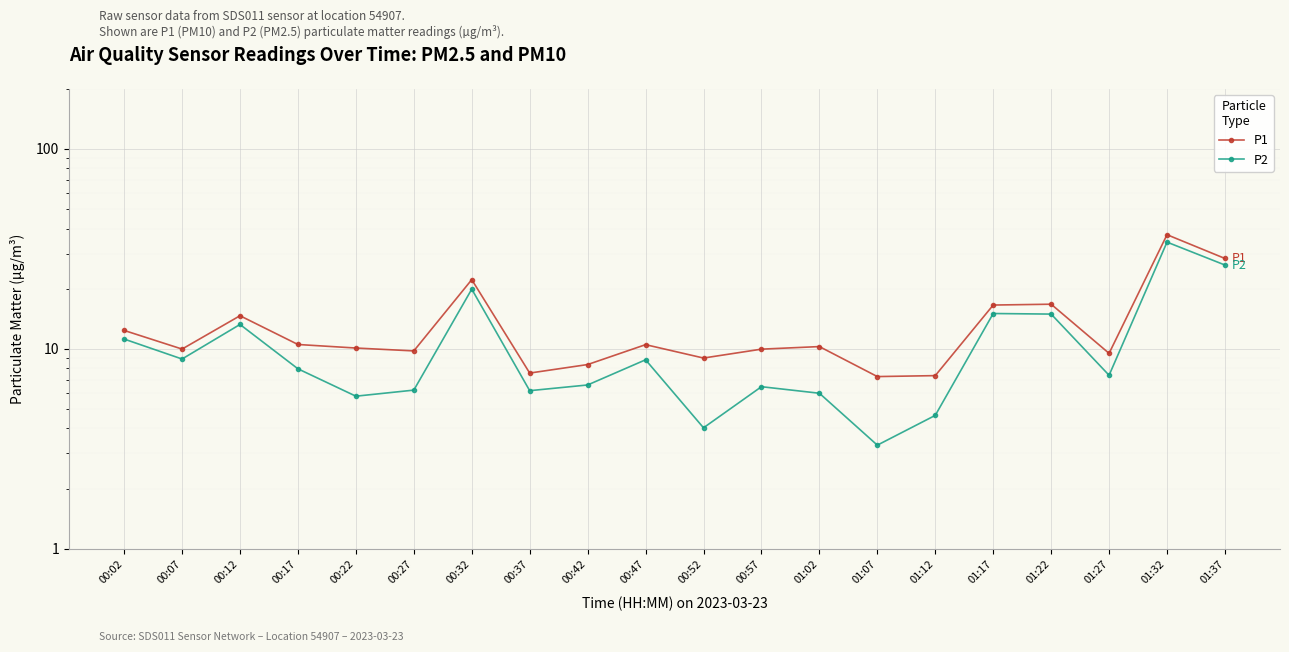

Reading right to left, list all the values displayed in this chart.

P1: 01:37=28.3	01:32=37.2	01:27=9.5	01:22=16.7	01:17=16.6	01:12=7.3	01:07=7.3	01:02=10.3	00:57=10.0	00:52=9.0	00:47=10.5	00:42=8.3	00:37=7.6	00:32=22.2	00:27=9.8	00:22=10.1	00:17=10.5	00:12=14.7	00:07=10.0	00:02=12.4
P2: 01:37=26.3	01:32=34.2	01:27=7.4	01:22=14.9	01:17=15.0	01:12=4.7	01:07=3.3	01:02=6.0	00:57=6.5	00:52=4.0	00:47=8.8	00:42=6.6	00:37=6.2	00:32=19.9	00:27=6.2	00:22=5.8	00:17=8.0	00:12=13.2	00:07=8.9	00:02=11.2